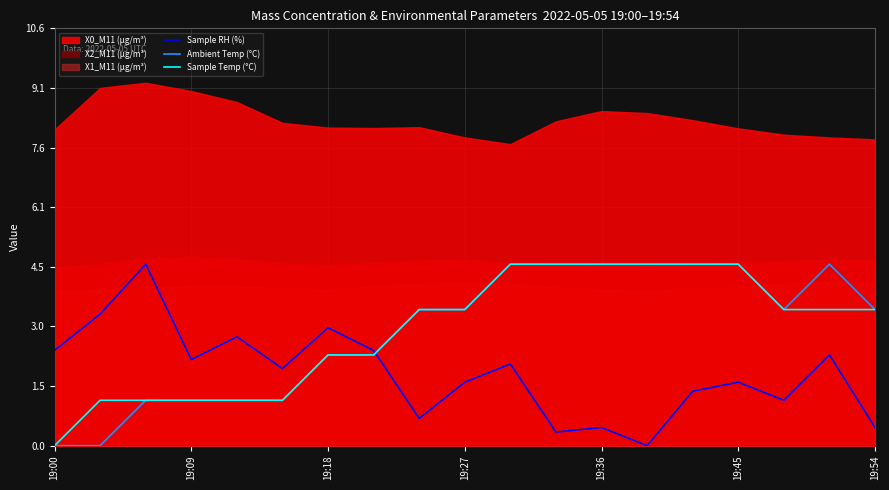

How many intersections are there between Ambient Temp (°C) and Sample RH (%)?

1